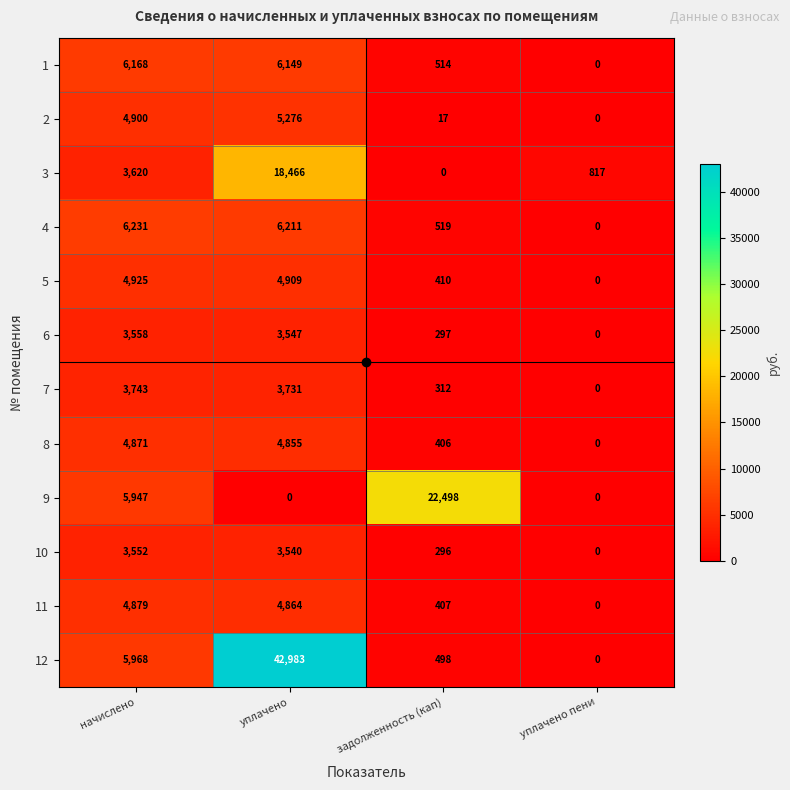

Count the number of categories in the chart.

4